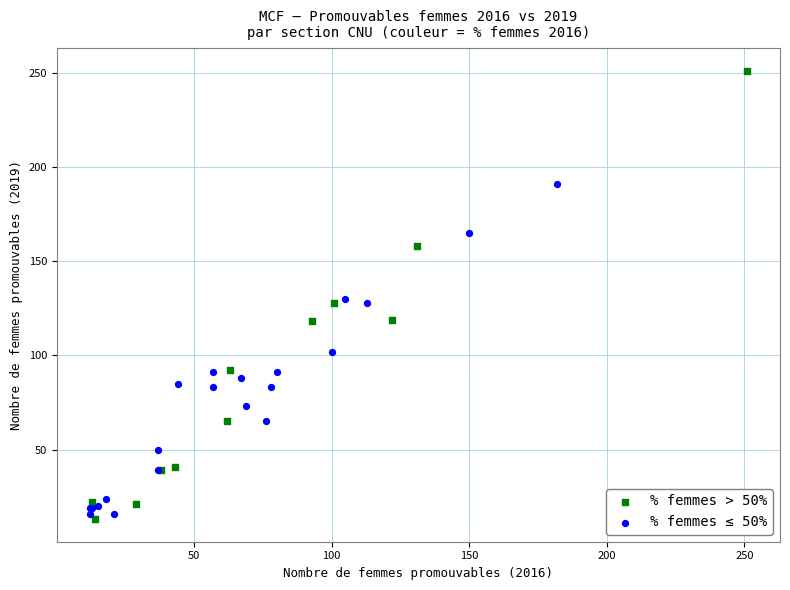

Which series contains the highest Y value?

% femmes > 50%